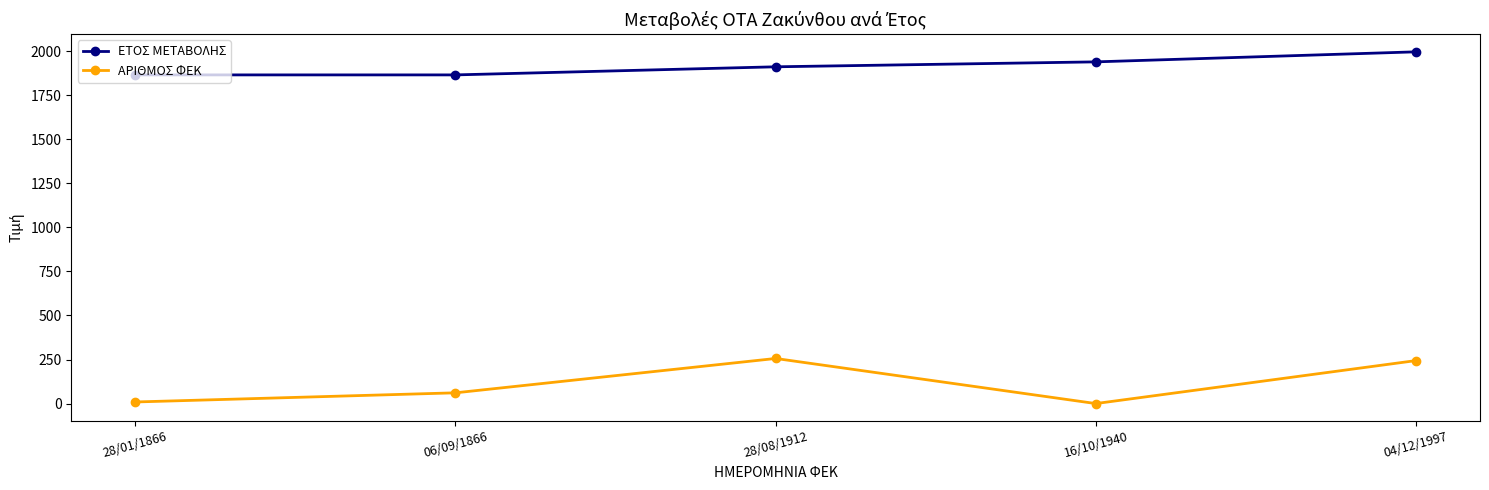

Does the chart have visible grid lines?

No